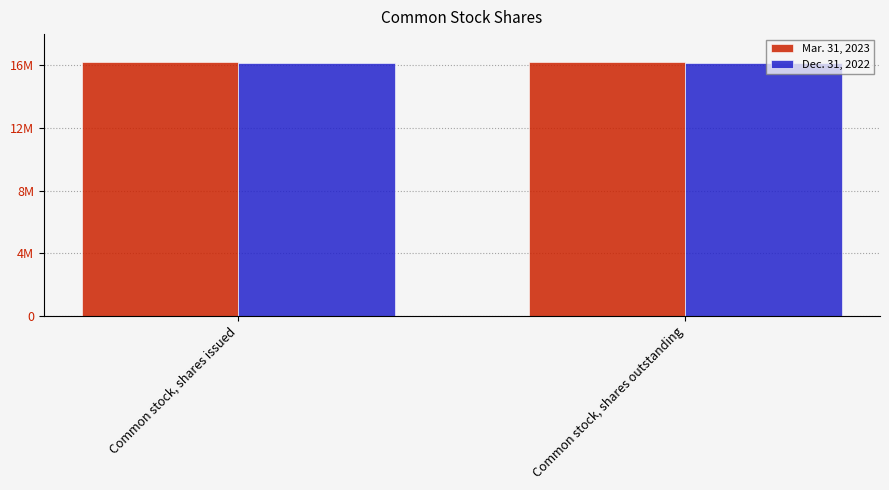

Rank the categories by Mar. 31, 2023 value from lowest to highest.

Common stock, shares issued, Common stock, shares outstanding